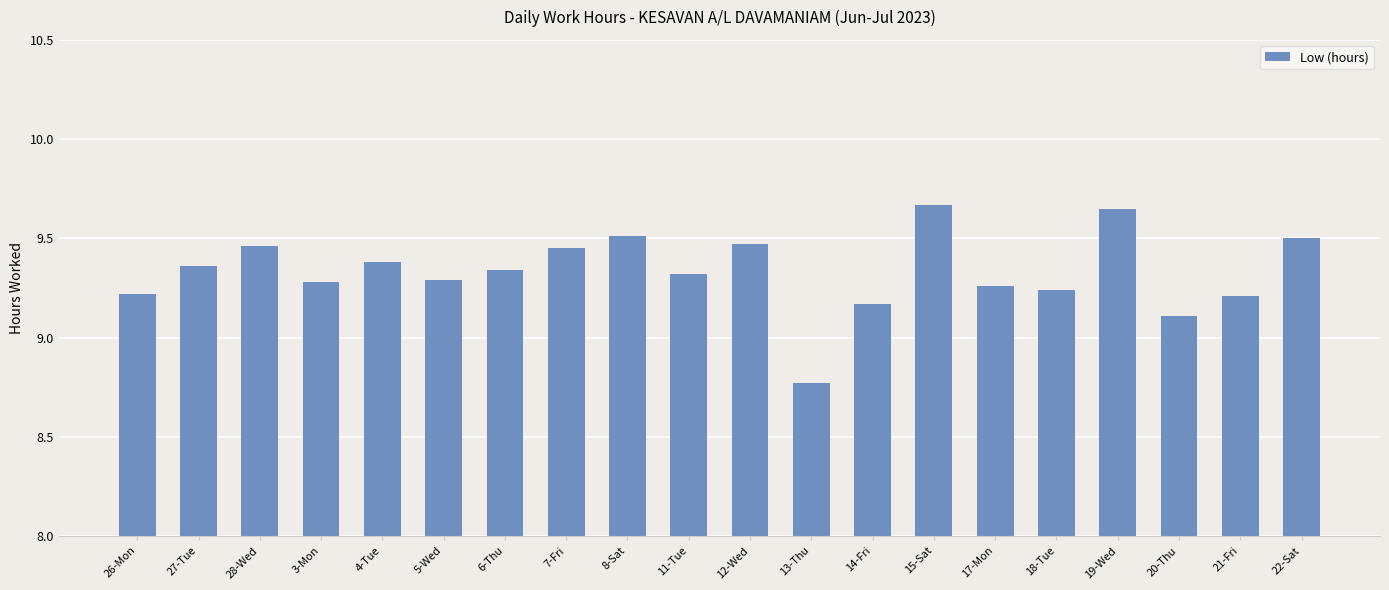

What is the difference between the maximum and second lowest values?

0.6